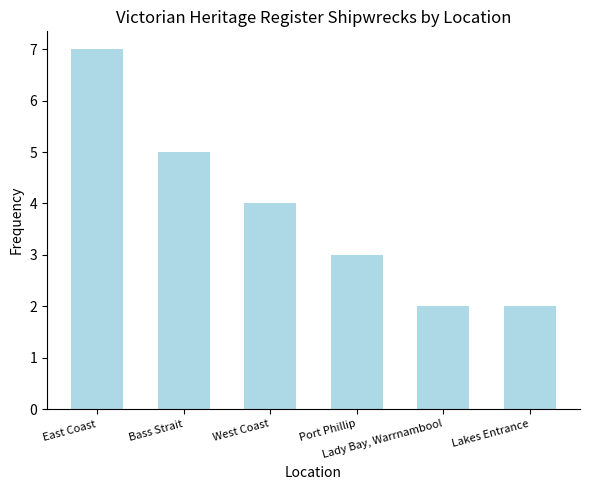

How many distinct data groups are displayed?

1